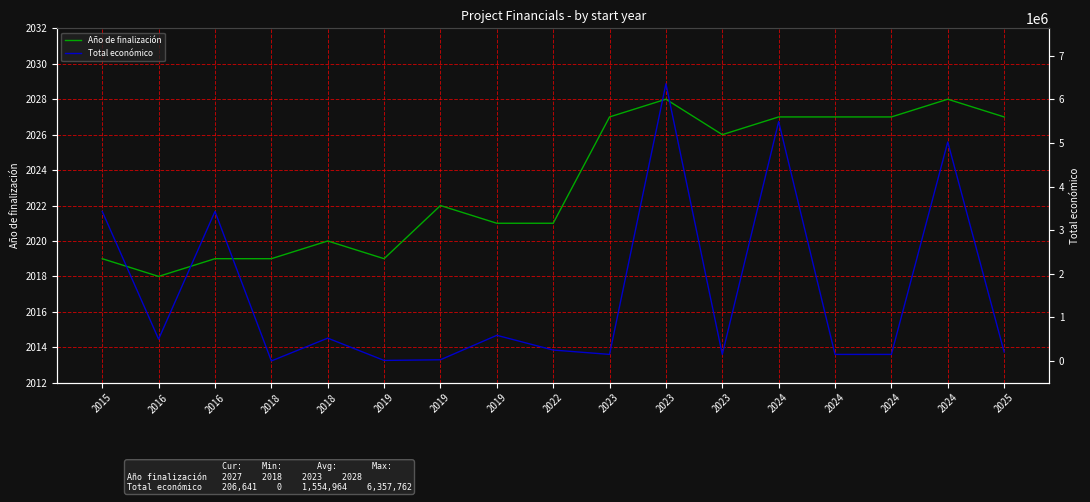

How many data points in Total económico are above 250000?

8